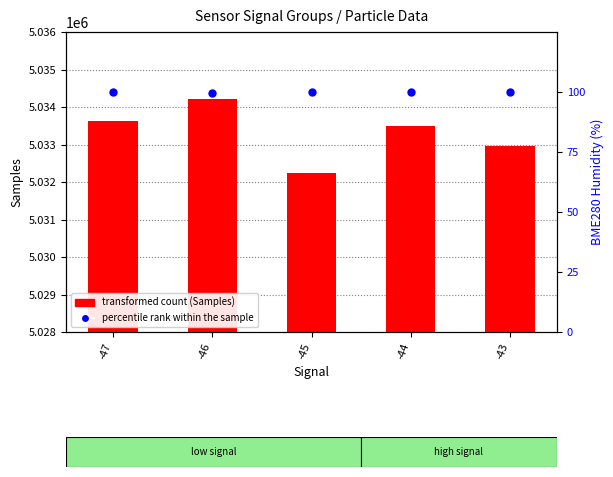

Is the value of transformed count (Samples) at -43 greater than the value of percentile rank within the sample (BME280_humidity) at -47?

Yes